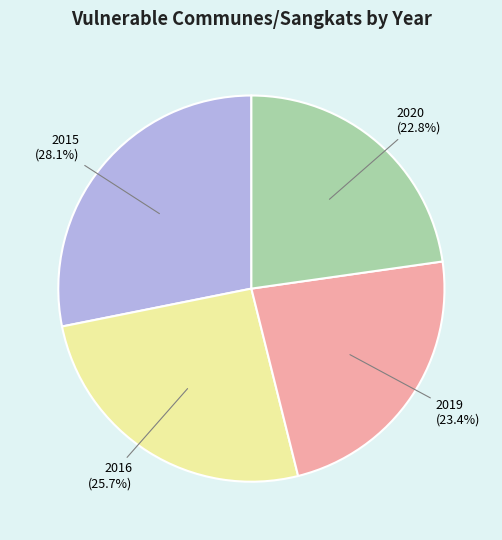

How many slices are in this pie chart?

4